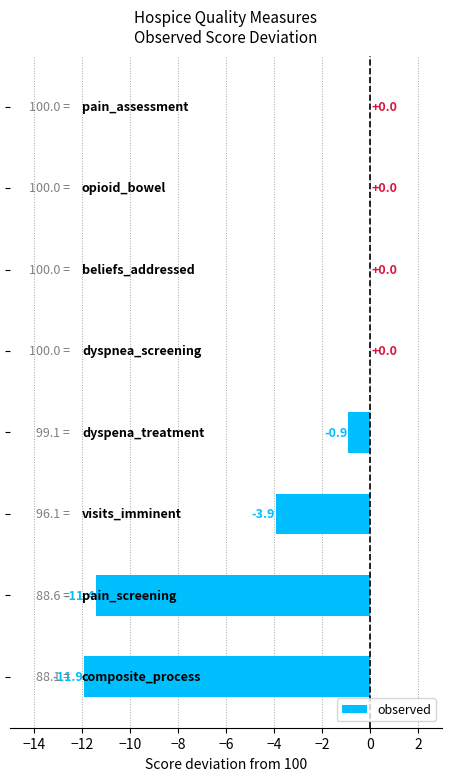

What is the sum of all values?

-28.1